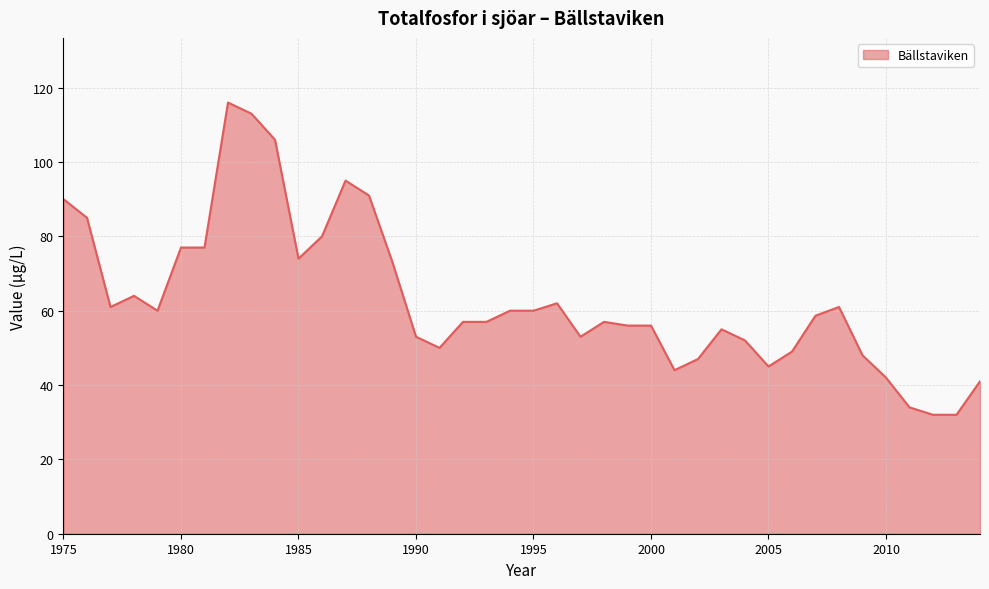

What is the difference between the maximum and minimum values?

84.0